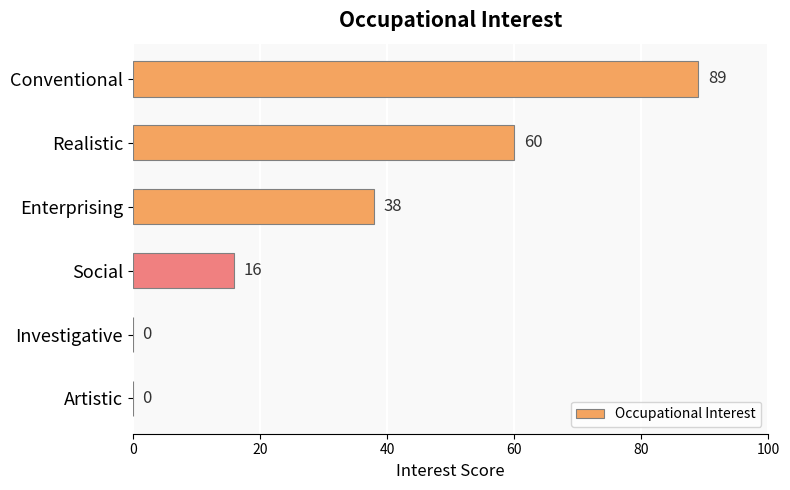

What is the greatest value displayed?

89